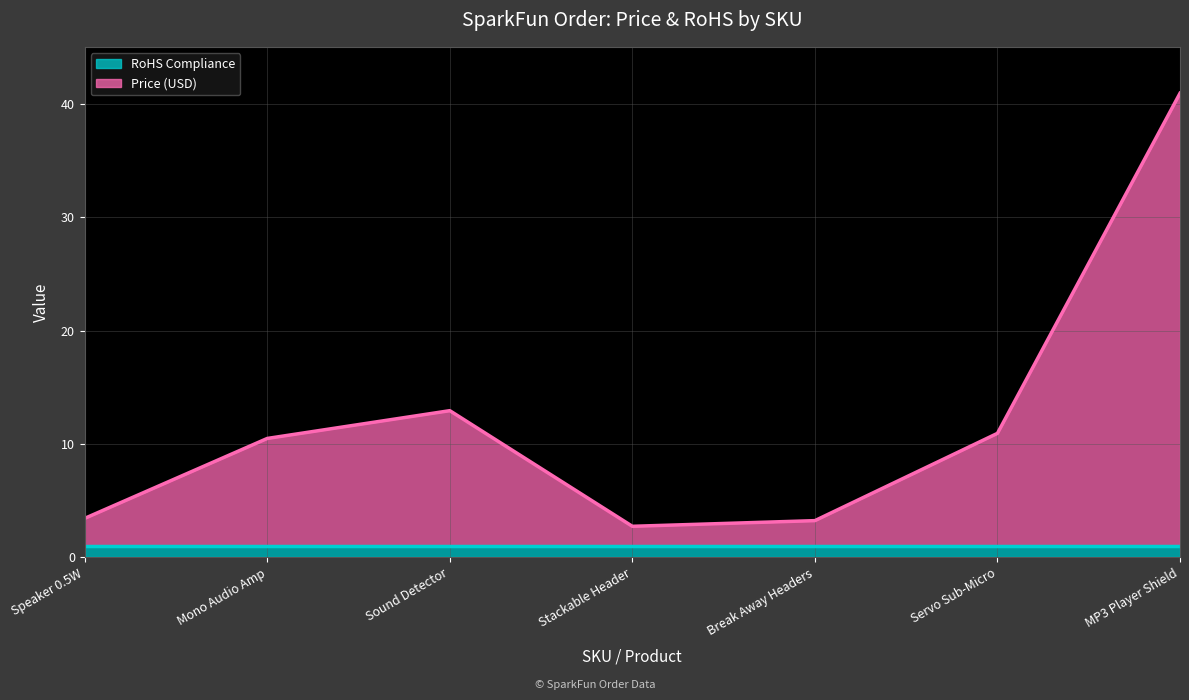

Is it true that the value at Stackable Header is 2.8?

True